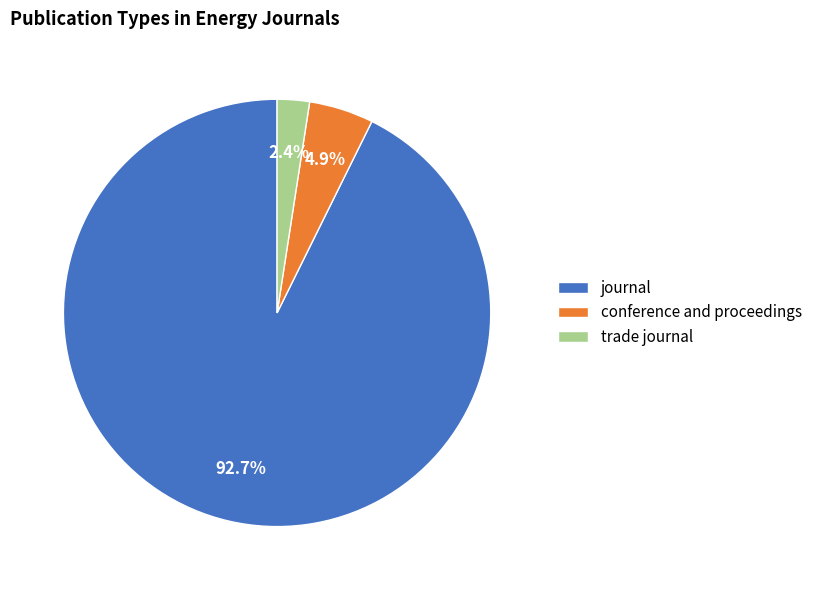

To the nearest percent, what percentage of the pie is conference and proceedings?

5%